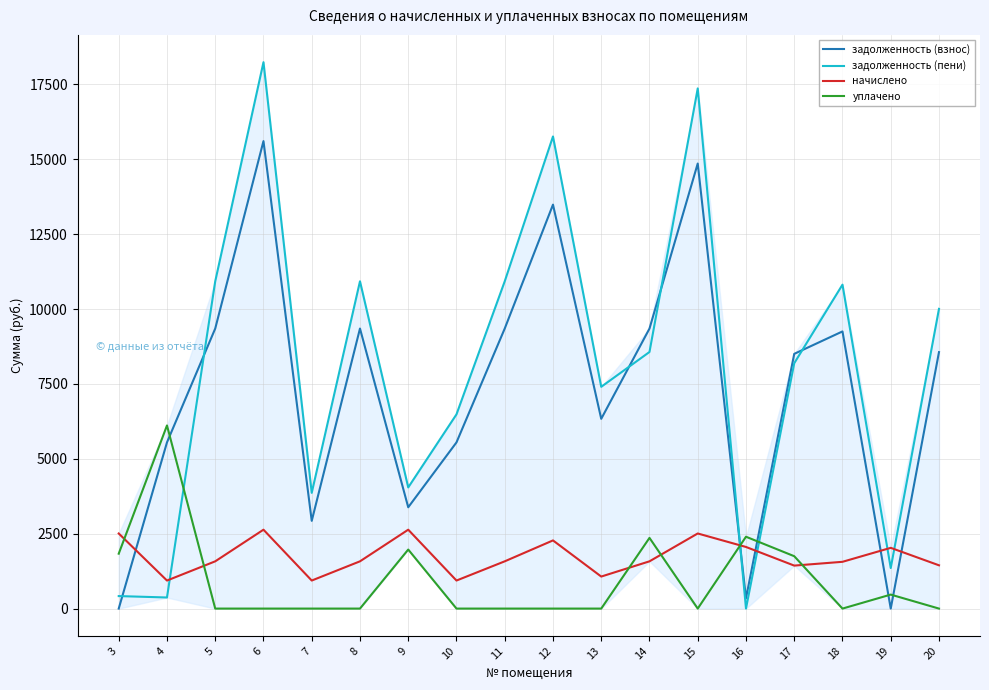

What is the average value of the начислено series?

1737.6